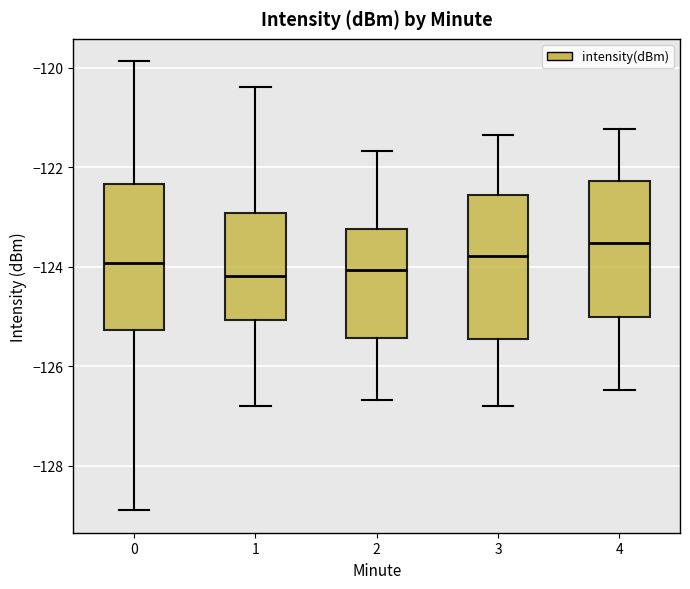

Reading left to right, transcribe this box plot: for each box, give where its median line is, the range the box spans, and where its two whiskers end, as read against the y-axis. The values are not printed on the chart, so give them approximately, as read against the axis.

0: median -124.0, box -125.2 to -122.4, whiskers -128.8 to -119.8
1: median -124.2, box -125.0 to -123.0, whiskers -126.8 to -120.4
2: median -124.0, box -125.4 to -123.2, whiskers -126.6 to -121.6
3: median -123.8, box -125.4 to -122.6, whiskers -126.8 to -121.4
4: median -123.6, box -125.0 to -122.2, whiskers -126.4 to -121.2